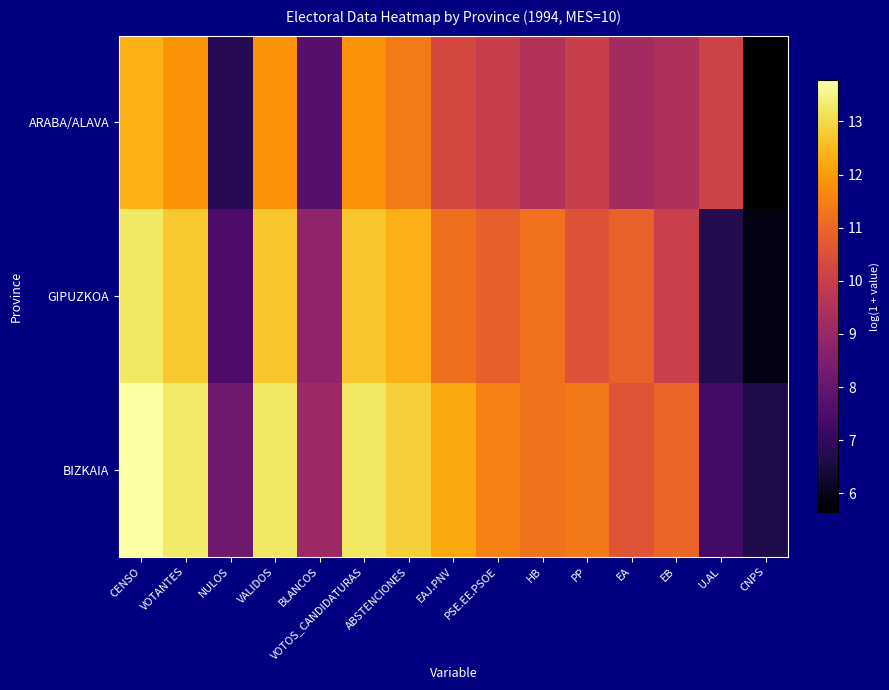

List the series in order of their peak value, highest first.

BIZKAIA, GIPUZKOA, ARABA/ALAVA